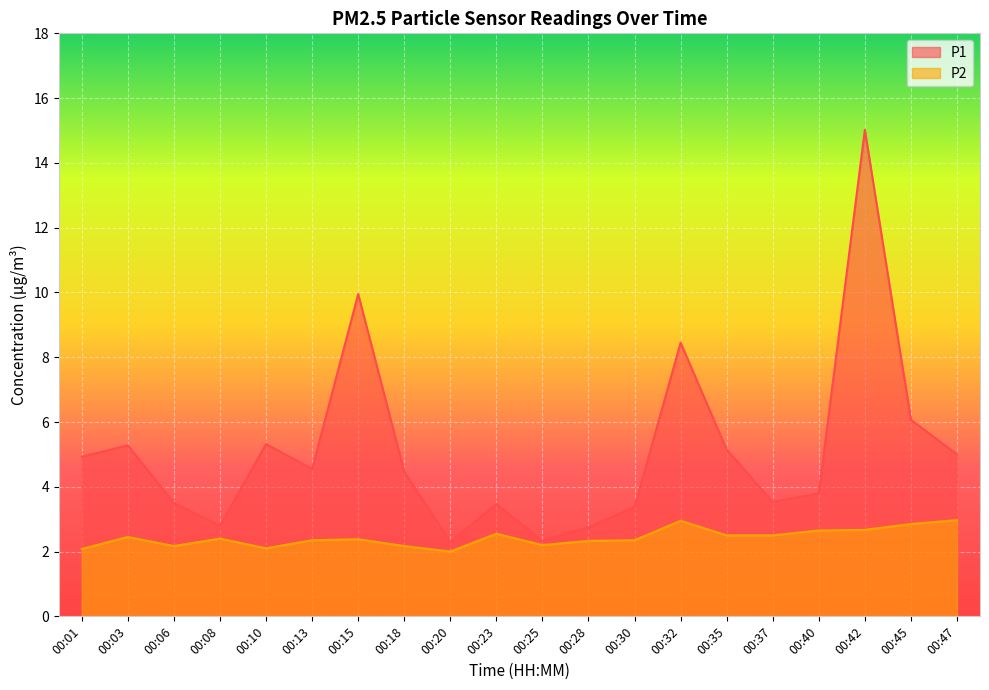

Reading left to right, extract all data points from this chart.

P1: 00:01=4.9	00:03=5.3	00:06=3.5	00:08=2.8	00:10=5.3	00:13=4.5	00:15=9.9	00:18=4.5	00:20=2.3	00:23=3.5	00:25=2.3	00:28=2.8	00:30=3.4	00:32=8.4	00:35=5.2	00:37=3.5	00:40=3.8	00:42=15.0	00:45=6.1	00:47=5.0
P2: 00:01=2.1	00:03=2.5	00:06=2.2	00:08=2.4	00:10=2.1	00:13=2.4	00:15=2.4	00:18=2.2	00:20=2.0	00:23=2.5	00:25=2.2	00:28=2.3	00:30=2.4	00:32=3.0	00:35=2.5	00:37=2.5	00:40=2.6	00:42=2.7	00:45=2.9	00:47=3.0